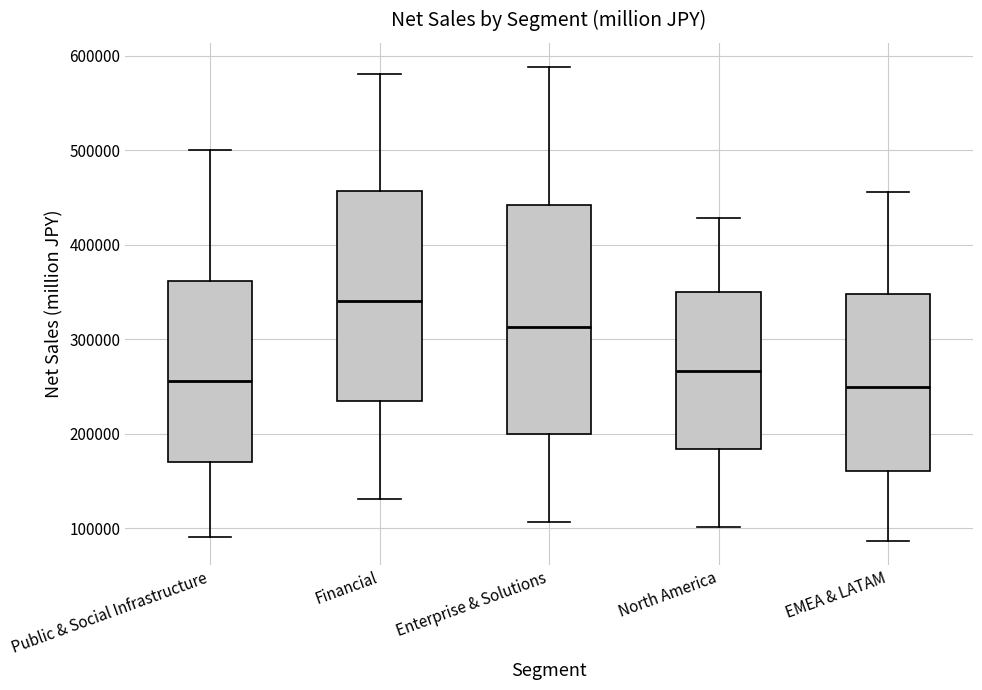

Where does the lower whisker of the box for Public & Social Infrastructure end on the y-axis? The values are not printed on the chart, so give them approximately, as read against the axis.

90000